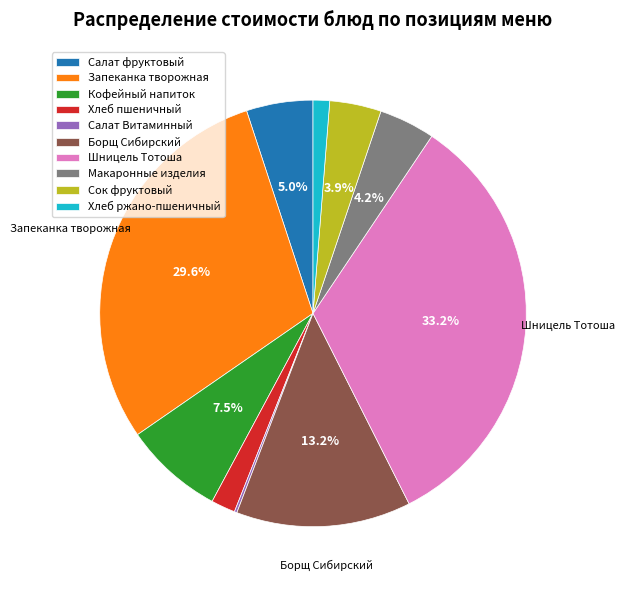

To the nearest percent, what is the average slice percentage?

10%